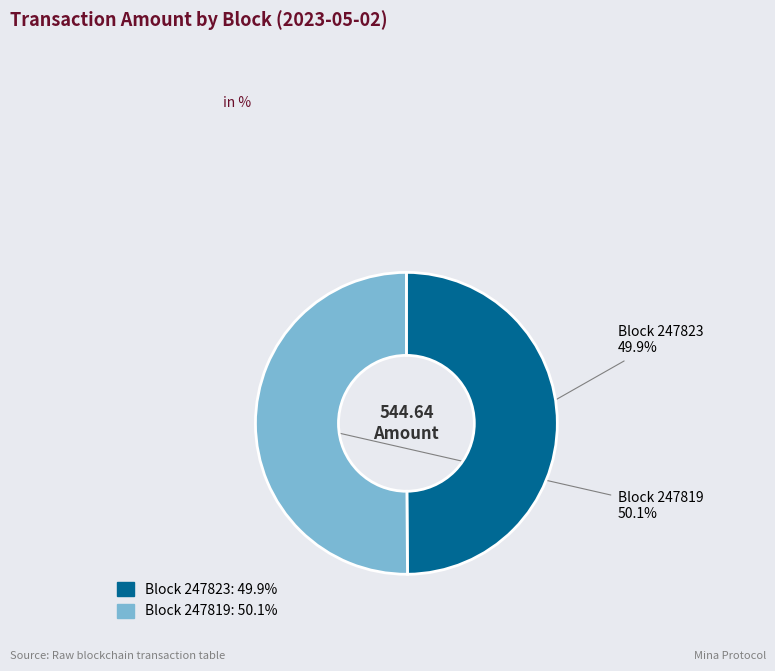

Does any single category account for the majority?

Yes